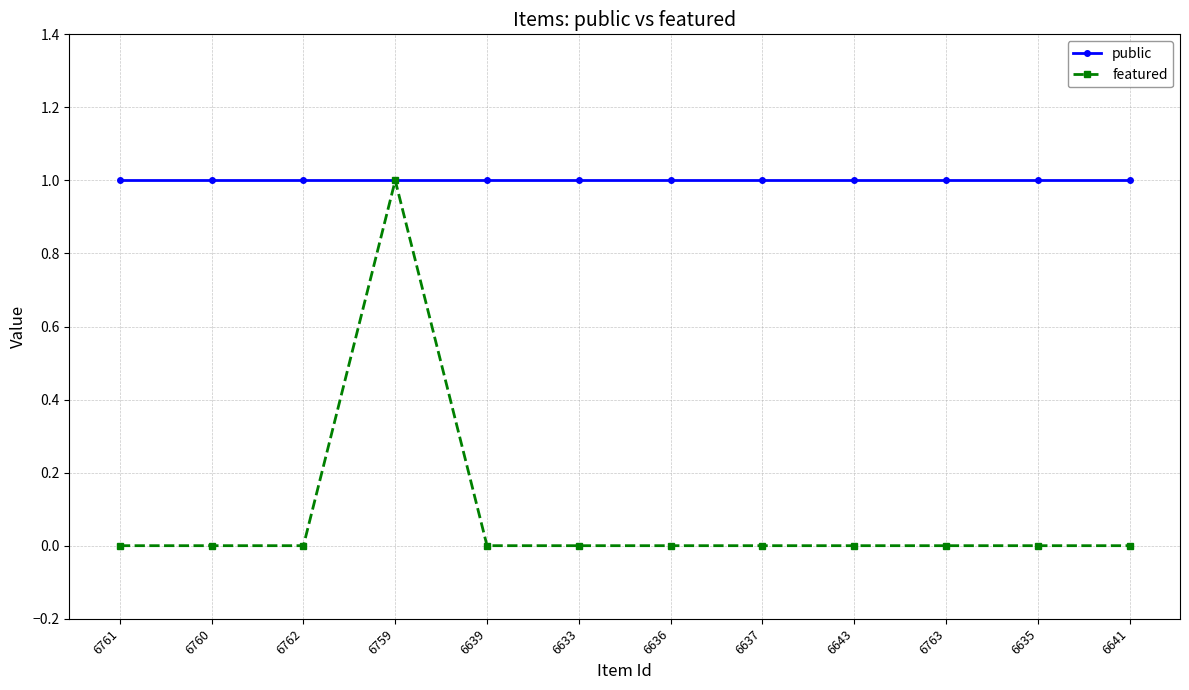

At which category is the sum across all series the highest?

6759